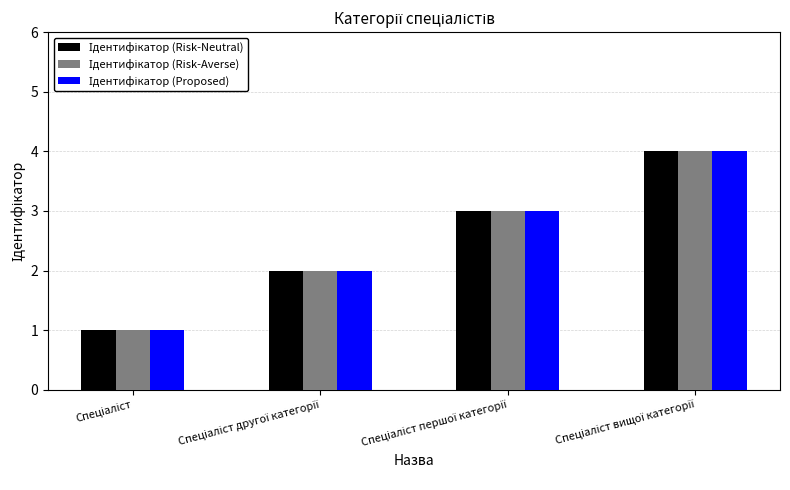

Which label corresponds to the smallest value in the chart?

Спеціаліст